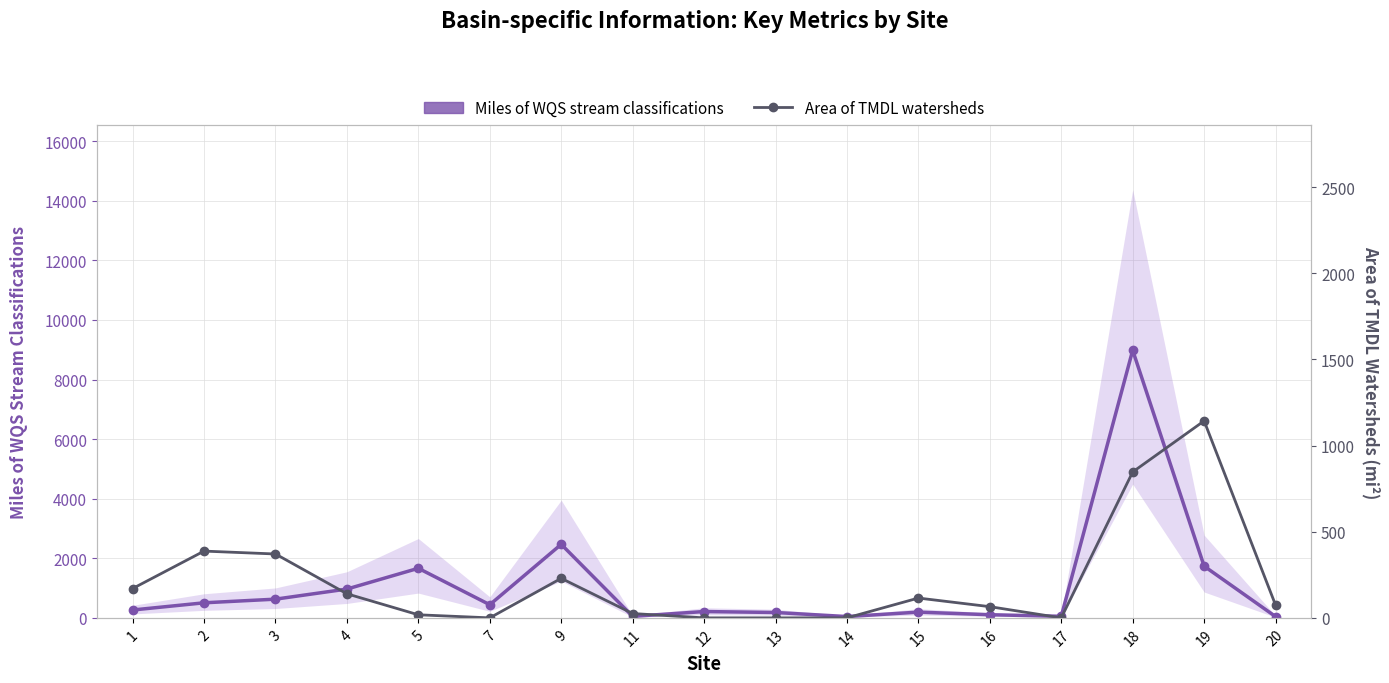

Which series has the largest range (max minus min)?

Miles of WQS stream classifications